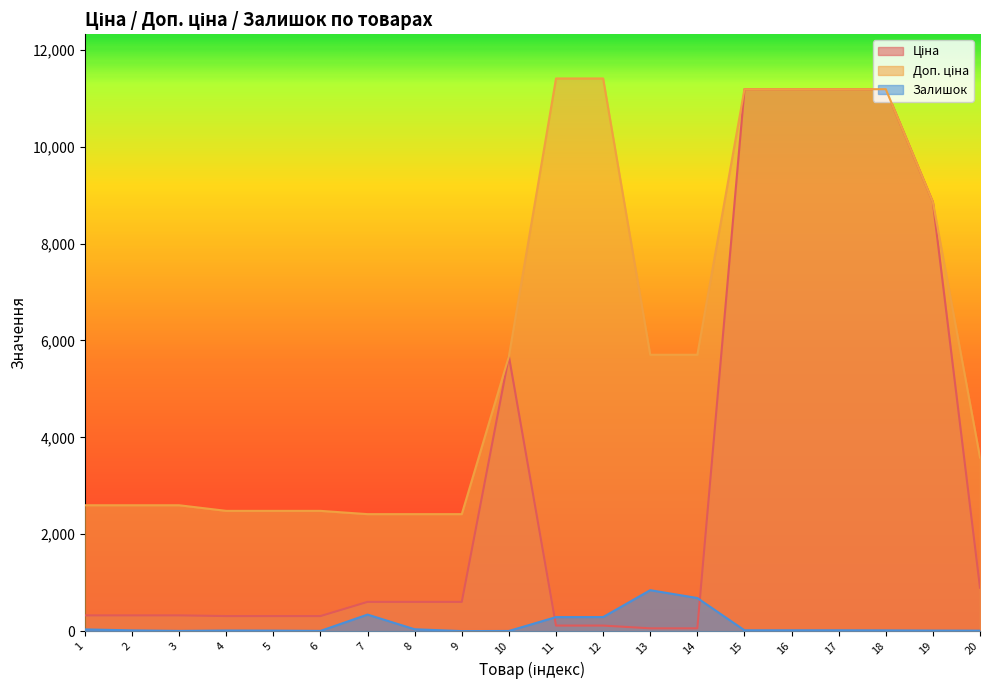

Count the number of categories in the chart.

20